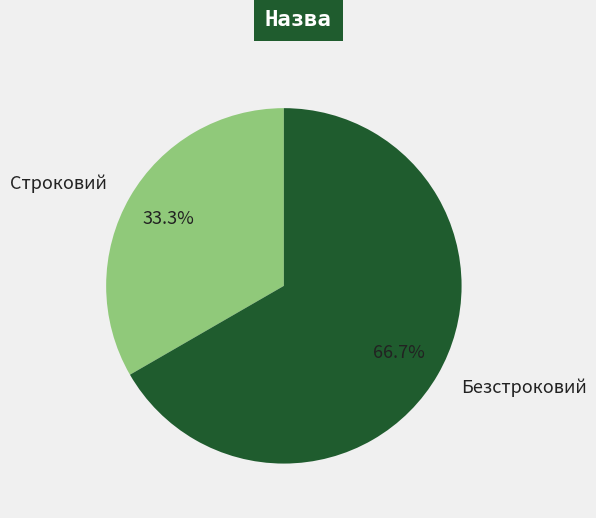

To the nearest percent, what percentage of the pie is Безстроковий?

67%